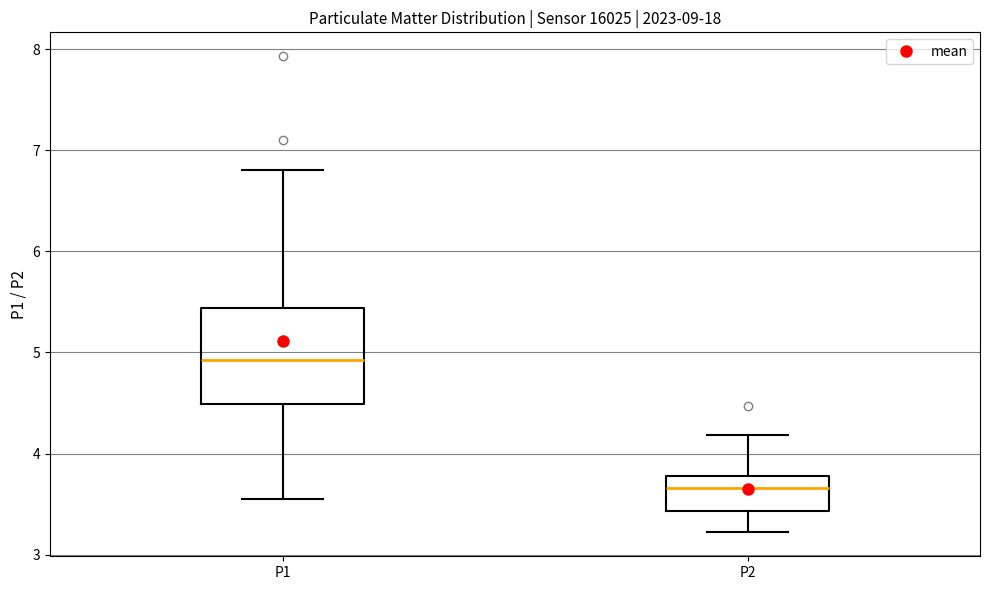

Comparing the boxes themselves (not the whiskers), which one is the tallest?

P1